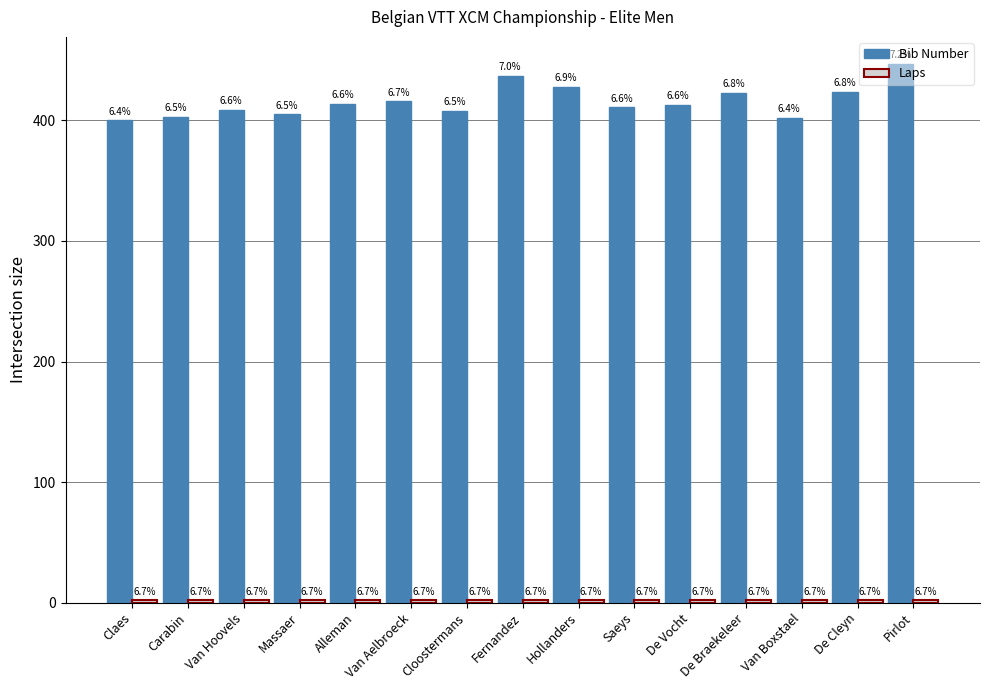

What is the difference between the Bib Number values at Van Hoovels and Van Boxstael?

7